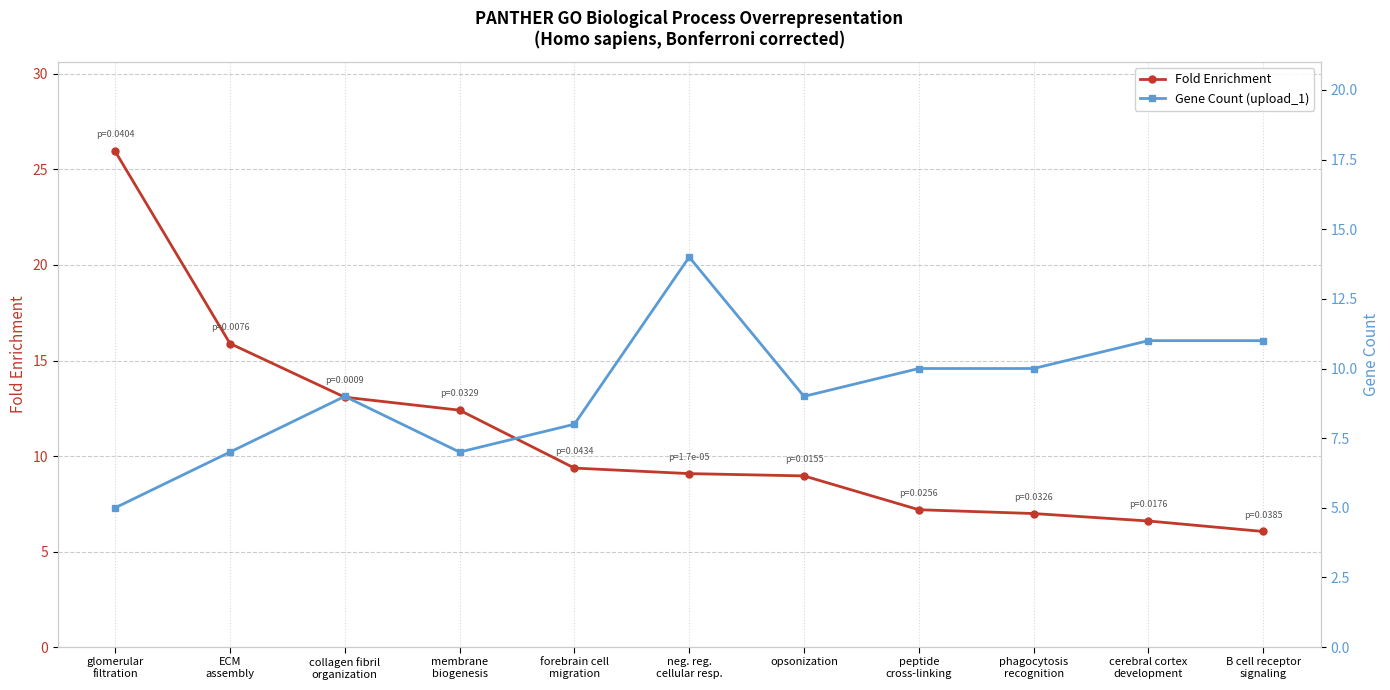

List the labels in order of Gene Count (upload_1) value, largest first.

neg. reg.
cellular resp., cerebral cortex
development, B cell receptor
signaling, peptide
cross-linking, phagocytosis
recognition, collagen fibril
organization, opsonization, forebrain cell
migration, ECM
assembly, membrane
biogenesis, glomerular
filtration